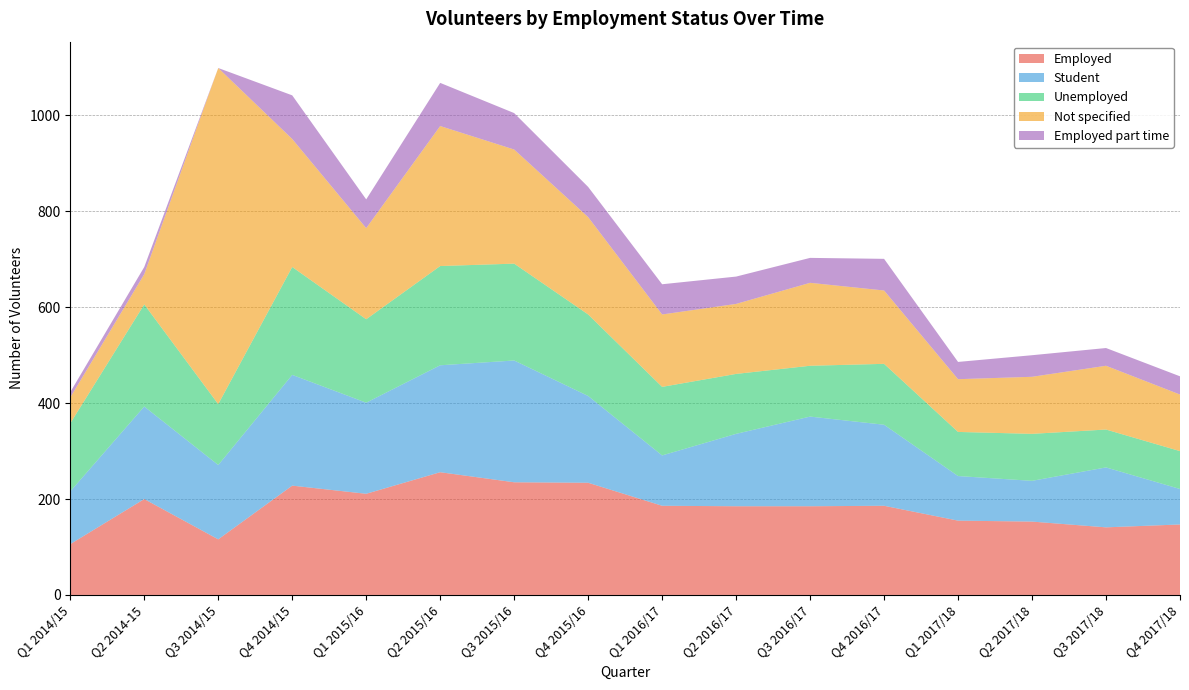

Reading left to right, extract all data points from this chart.

Employed: Q1 2014/15=106	Q2 2014-15=200	Q3 2014/15=116	Q4 2014/15=228	Q1 2015/16=211	Q2 2015/16=256	Q3 2015/16=235	Q4 2015/16=234	Q1 2016/17=186	Q2 2016/17=185	Q3 2016/17=185	Q4 2016/17=186	Q1 2017/18=155	Q2 2017/18=153	Q3 2017/18=141	Q4 2017/18=147
Student: Q1 2014/15=110	Q2 2014-15=193	Q3 2014/15=155	Q4 2014/15=231	Q1 2015/16=190	Q2 2015/16=223	Q3 2015/16=254	Q4 2015/16=181	Q1 2016/17=105	Q2 2016/17=151	Q3 2016/17=187	Q4 2016/17=169	Q1 2017/18=93	Q2 2017/18=85	Q3 2017/18=125	Q4 2017/18=74
Unemployed: Q1 2014/15=142	Q2 2014-15=213	Q3 2014/15=127	Q4 2014/15=225	Q1 2015/16=174	Q2 2015/16=207	Q3 2015/16=202	Q4 2015/16=170	Q1 2016/17=143	Q2 2016/17=125	Q3 2016/17=106	Q4 2016/17=127	Q1 2017/18=92	Q2 2017/18=98	Q3 2017/18=79	Q4 2017/18=79
Not specified: Q1 2014/15=54	Q2 2014-15=63	Q3 2014/15=701	Q4 2014/15=267	Q1 2015/16=190	Q2 2015/16=292	Q3 2015/16=238	Q4 2015/16=203	Q1 2016/17=151	Q2 2016/17=146	Q3 2016/17=173	Q4 2016/17=153	Q1 2017/18=110	Q2 2017/18=119	Q3 2017/18=133	Q4 2017/18=118
Employed part time: Q1 2014/15=11	Q2 2014-15=15	Q3 2014/15=0	Q4 2014/15=91	Q1 2015/16=60	Q2 2015/16=90	Q3 2015/16=76	Q4 2015/16=63	Q1 2016/17=63	Q2 2016/17=57	Q3 2016/17=52	Q4 2016/17=66	Q1 2017/18=36	Q2 2017/18=45	Q3 2017/18=37	Q4 2017/18=38